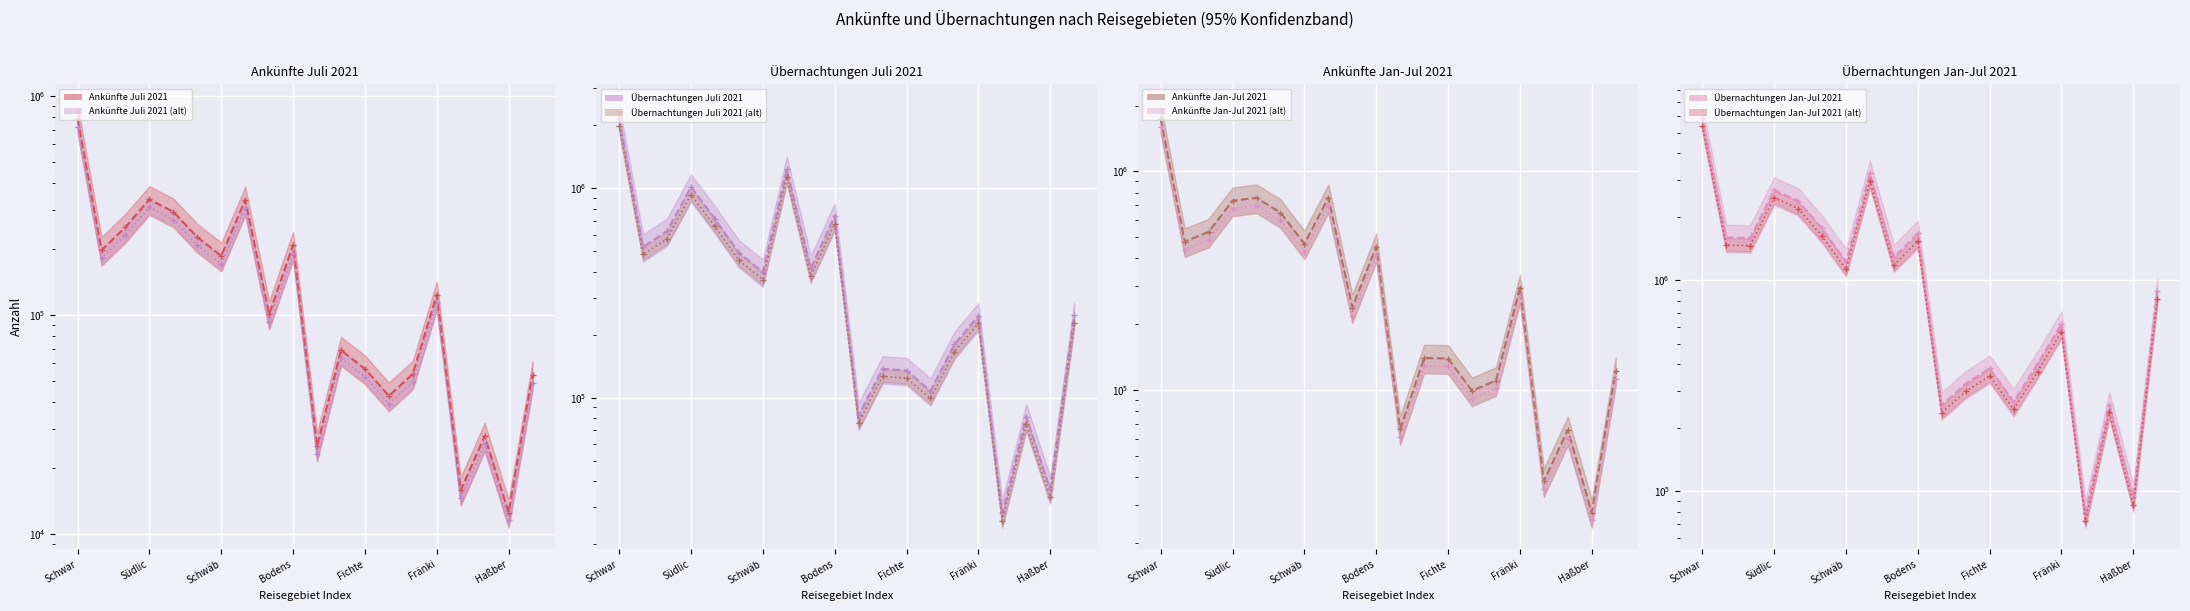

What is the sum of all Ankünfte Juli 2021 values?

3400598